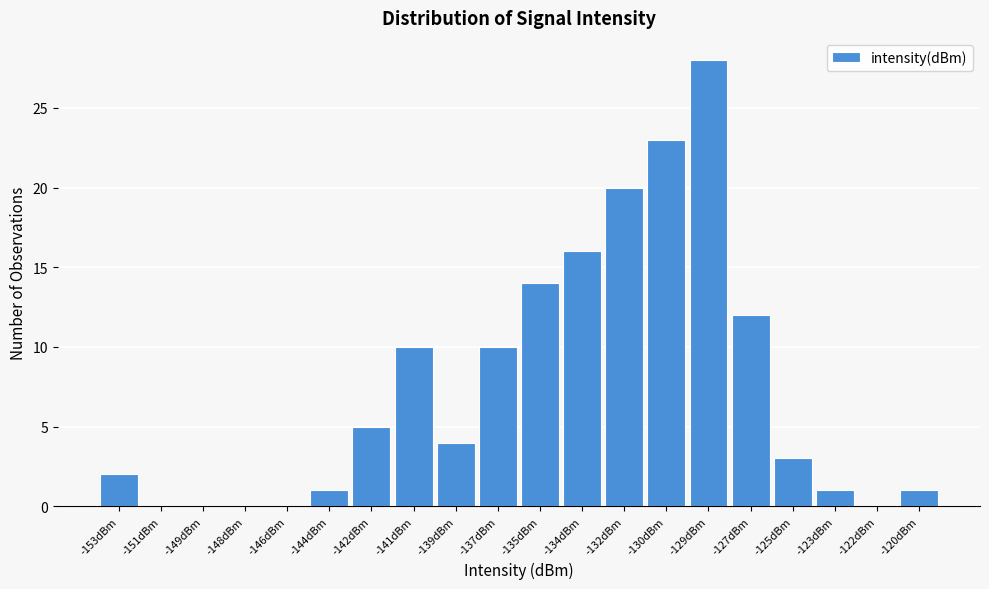

Reading left to right, transcribe all the data shown in this chart.

-153dBm=2	-151dBm=0	-149dBm=0	-148dBm=0	-146dBm=0	-144dBm=1	-142dBm=5	-141dBm=10	-139dBm=4	-137dBm=10	-135dBm=14	-134dBm=16	-132dBm=20	-130dBm=23	-129dBm=28	-127dBm=12	-125dBm=3	-123dBm=1	-122dBm=0	-120dBm=1